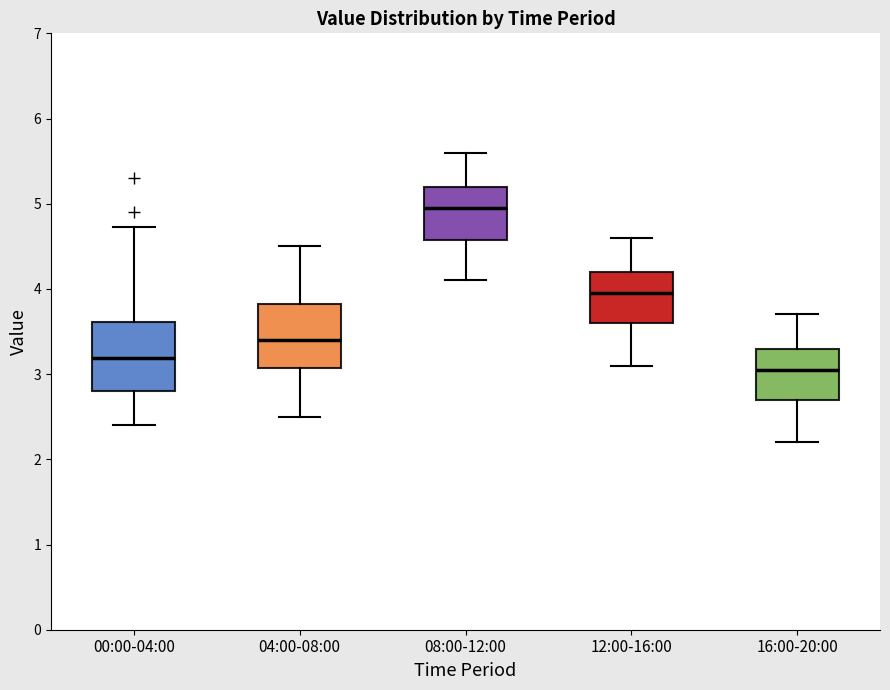

Which box has the highest median line?

08:00-12:00